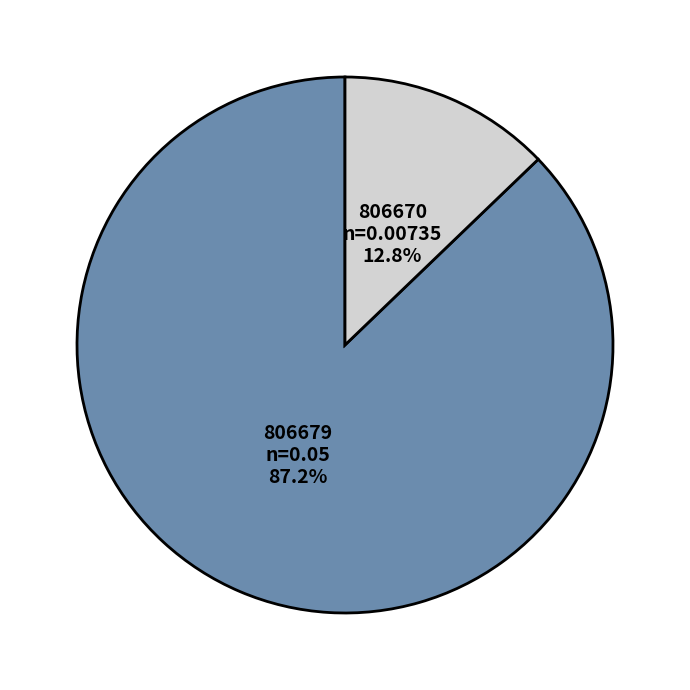

To the nearest percent, what is the average slice percentage?

50%